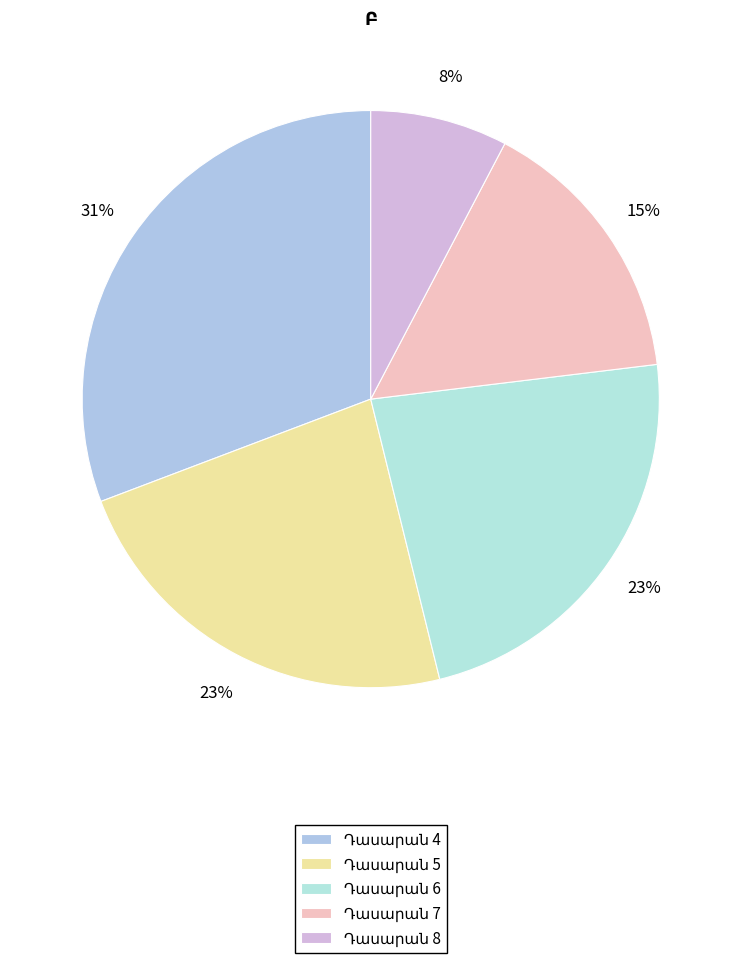

Count the number of slices in the pie.

5